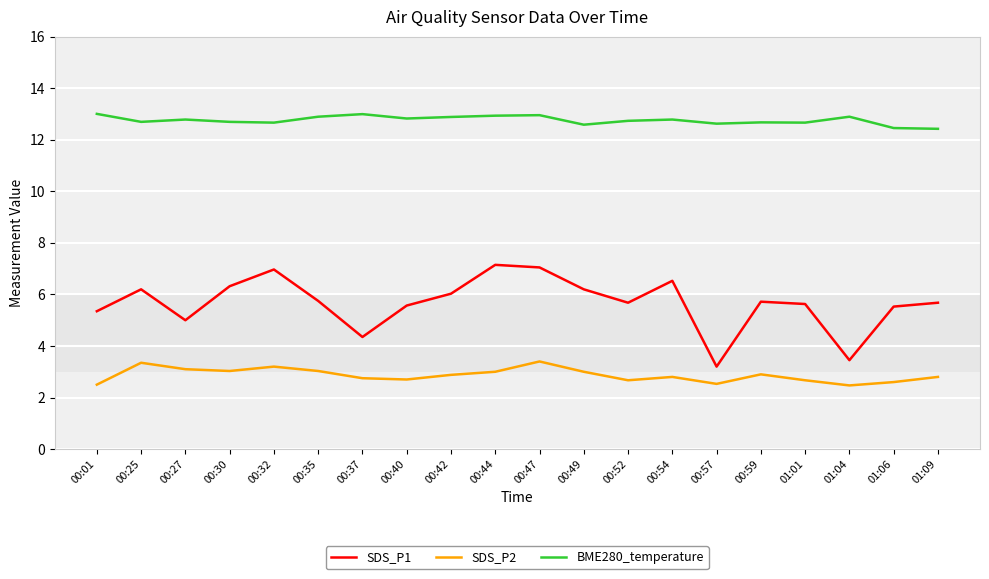

Which series has the largest total across all categories?

BME280_temperature